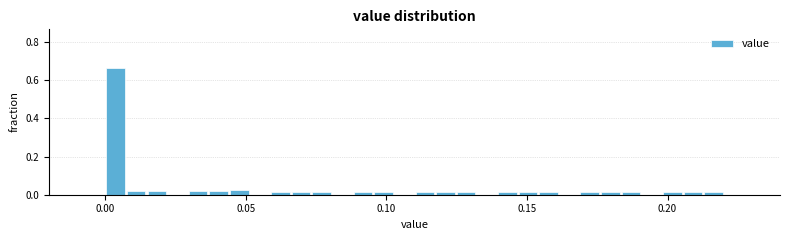

Around what value on the x-axis is the tallest bar? Give the approximate position of its centre, as read against the axis.

0.005